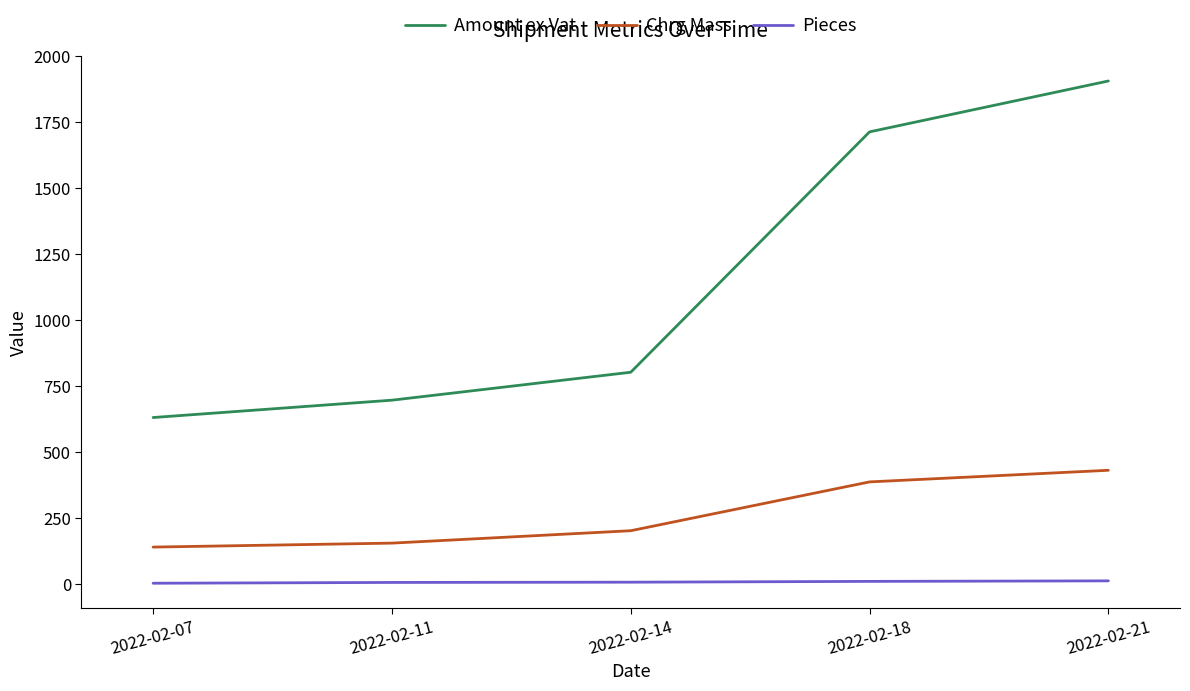

True or false: Chrg Mass and Amount ex Vat cross at least once.

False